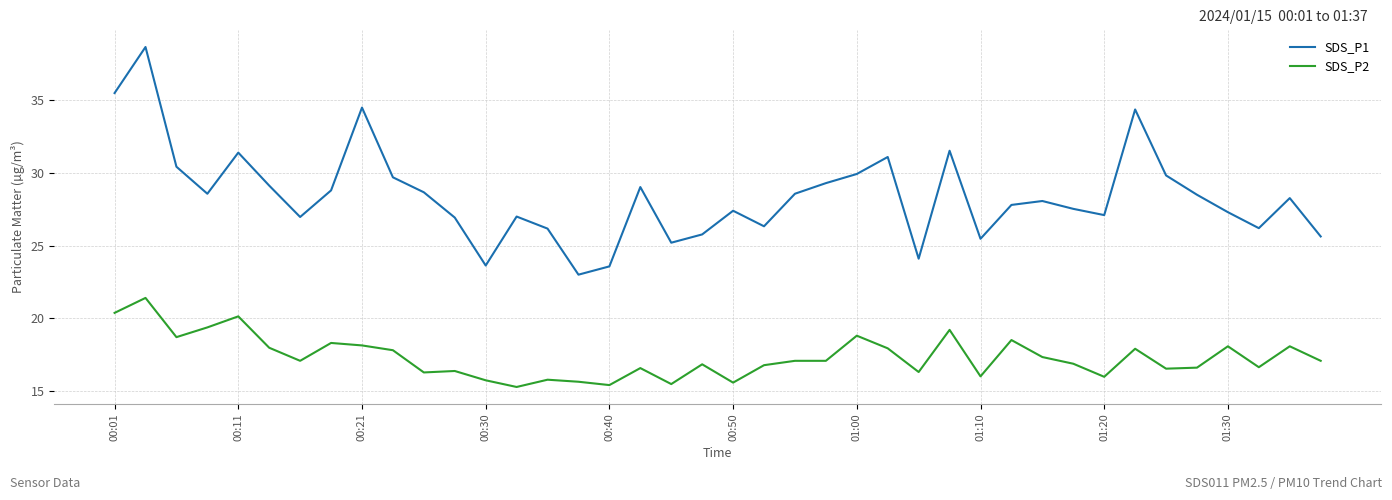

Rank the series by their average value, from highest to lowest.

SDS_P1, SDS_P2